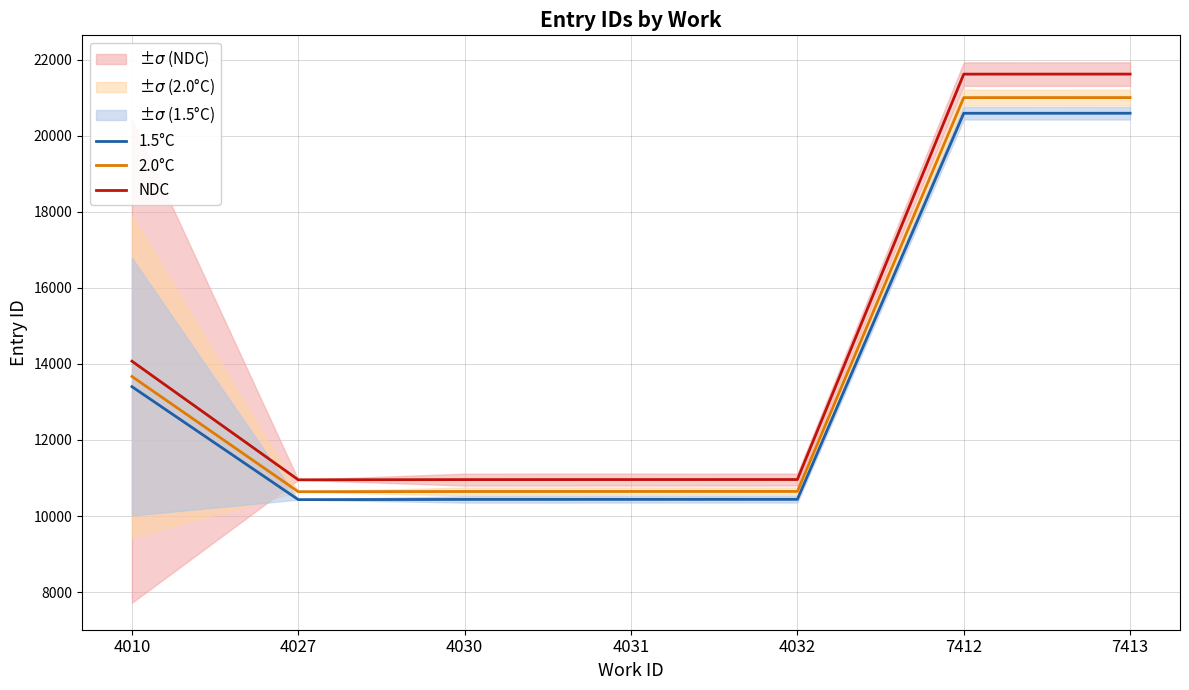

At how many categories does at least one series exceed 19455?

2